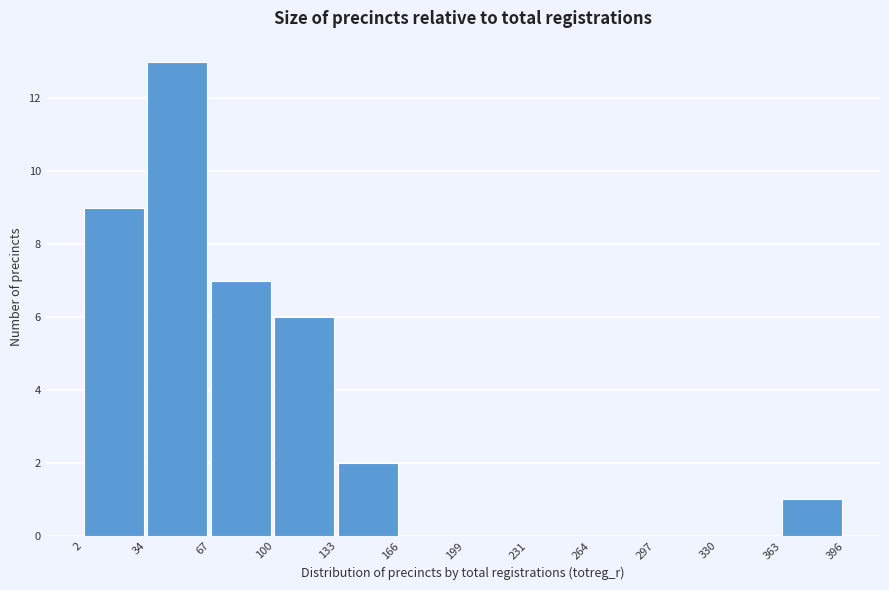

Reading left to right, list every bar in this chart as the range it spans on the x-axis followed by its height. The values are not printed on the chart, so give them approximately, as read against the axis.

2 to 34: 9
34 to 67: 13
67 to 100: 7
100 to 133: 6
133 to 166: 2
166 to 199: 0
199 to 231: 0
231 to 264: 0
264 to 297: 0
297 to 330: 0
330 to 363: 0
363 to 396: 1